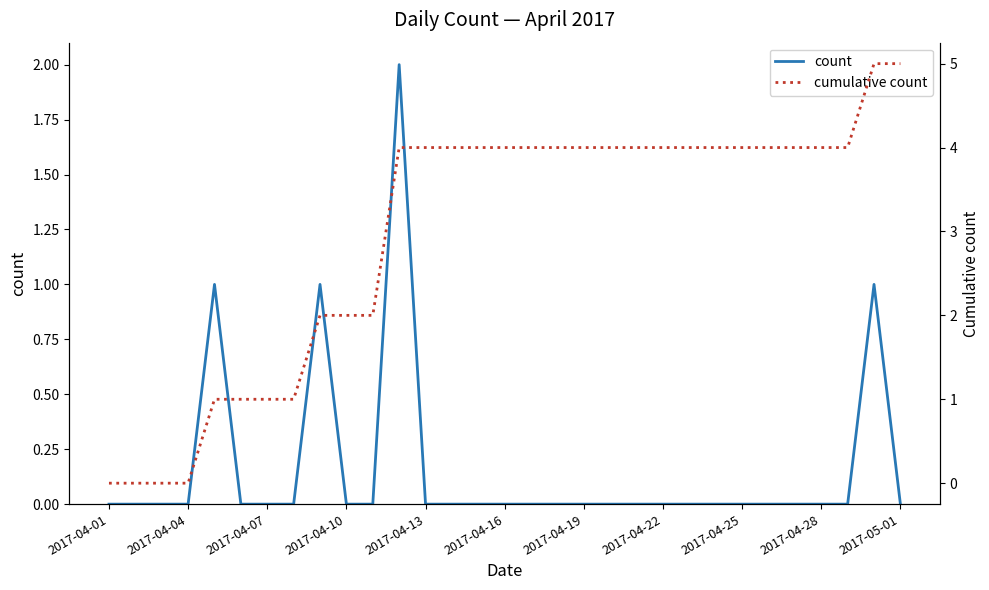

True or false: cumulative count and count cross at least once.

False